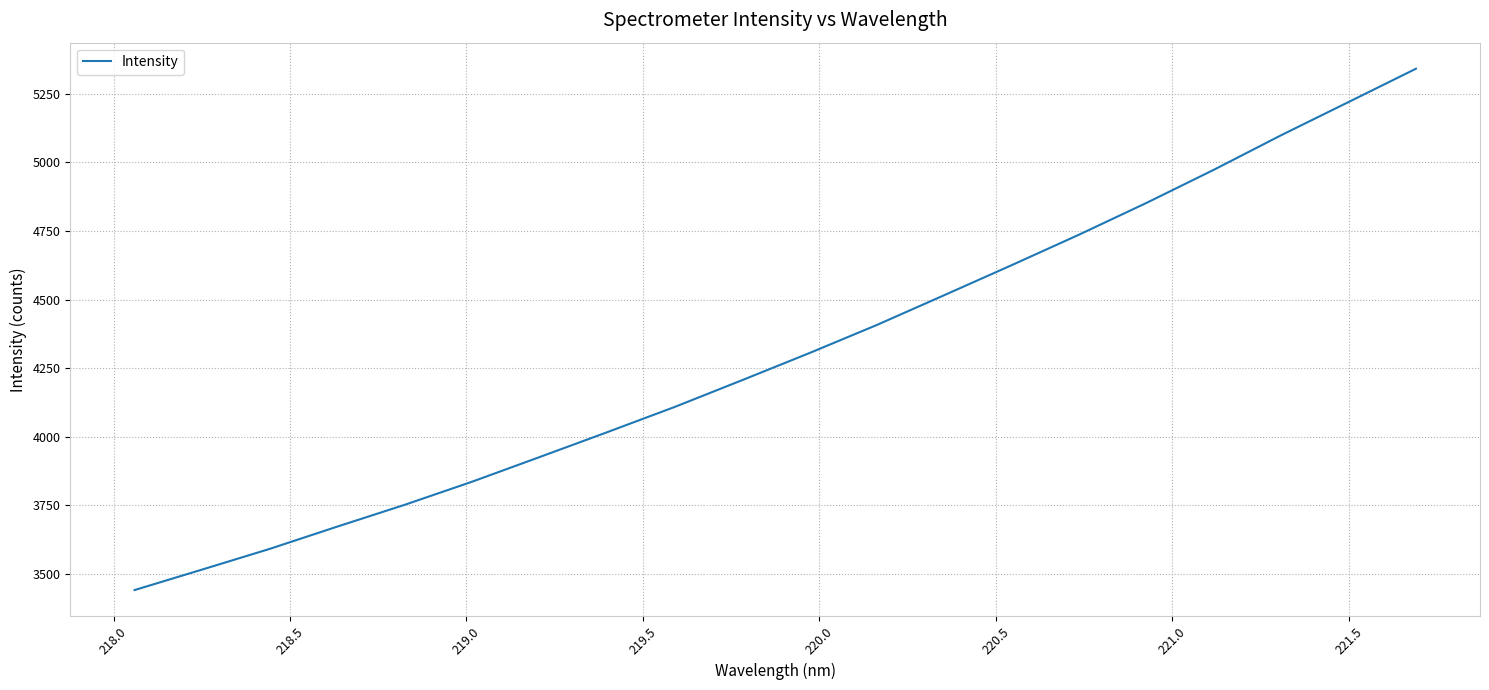

What is the difference between the maximum and minimum values?

1900.7